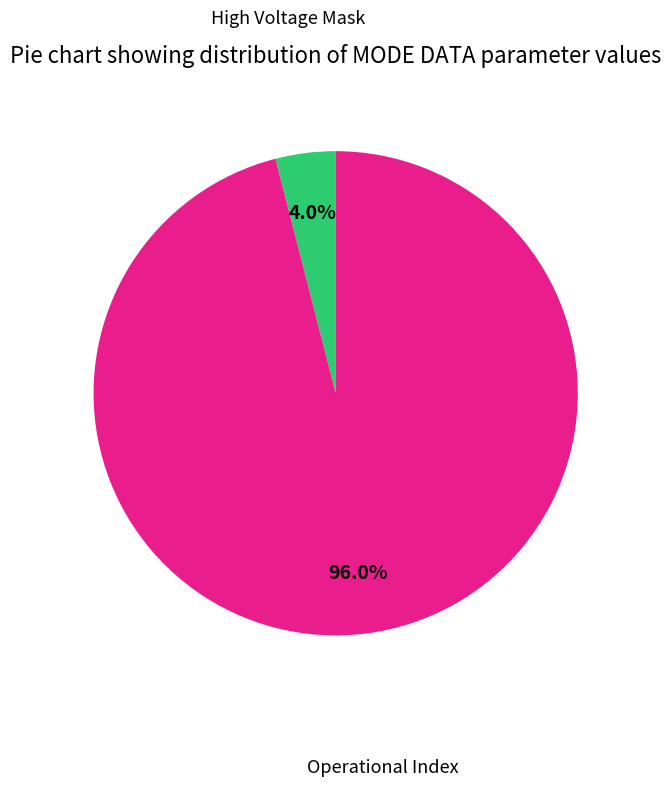

Which slice is the smallest?

High Voltage Mask